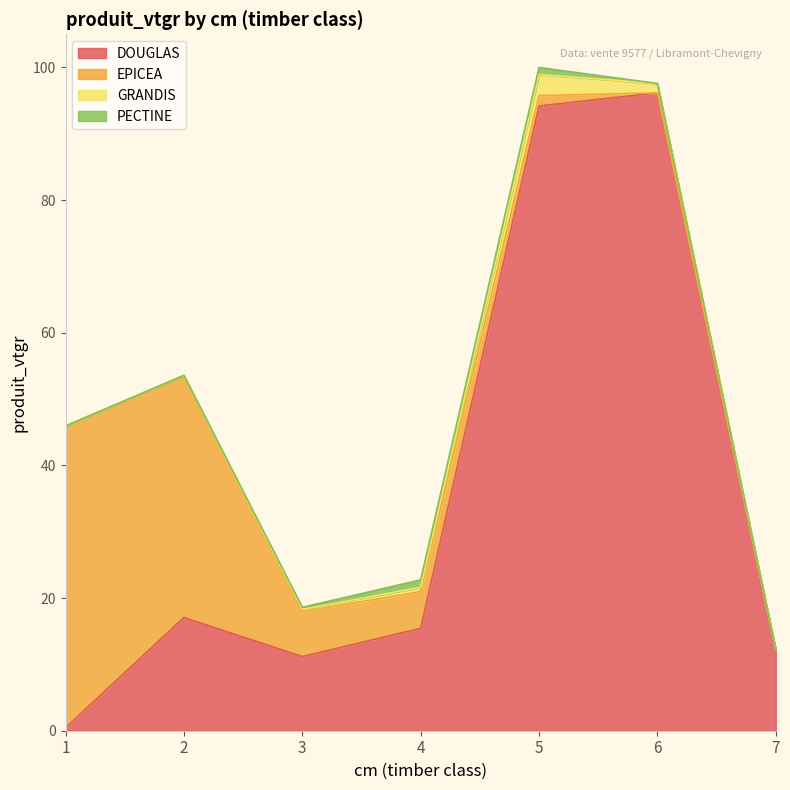

Reading right to left, what are all the values shown in this chart?

DOUGLAS: 7=12.2	6=96.2	5=94.2	4=15.4	3=11.2	2=17.1	1=0.4
EPICEA: 7=0.0	6=0.0	5=1.6	4=5.5	3=6.8	2=36.5	1=45.5
GRANDIS: 7=0.0	6=1.4	5=3.2	4=0.6	3=0.4	2=0.0	1=0.0
PECTINE: 7=0.0	6=0.0	5=1.1	4=1.1	3=0.3	2=0.0	1=0.0